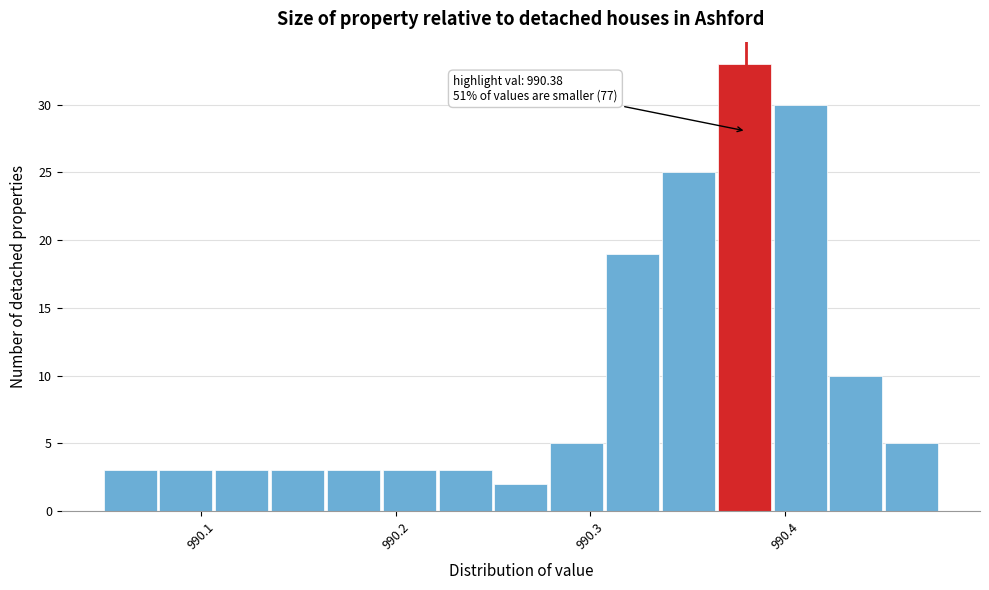

Read against the x-axis, roughly where is the centre of the tallest bar?

990.38